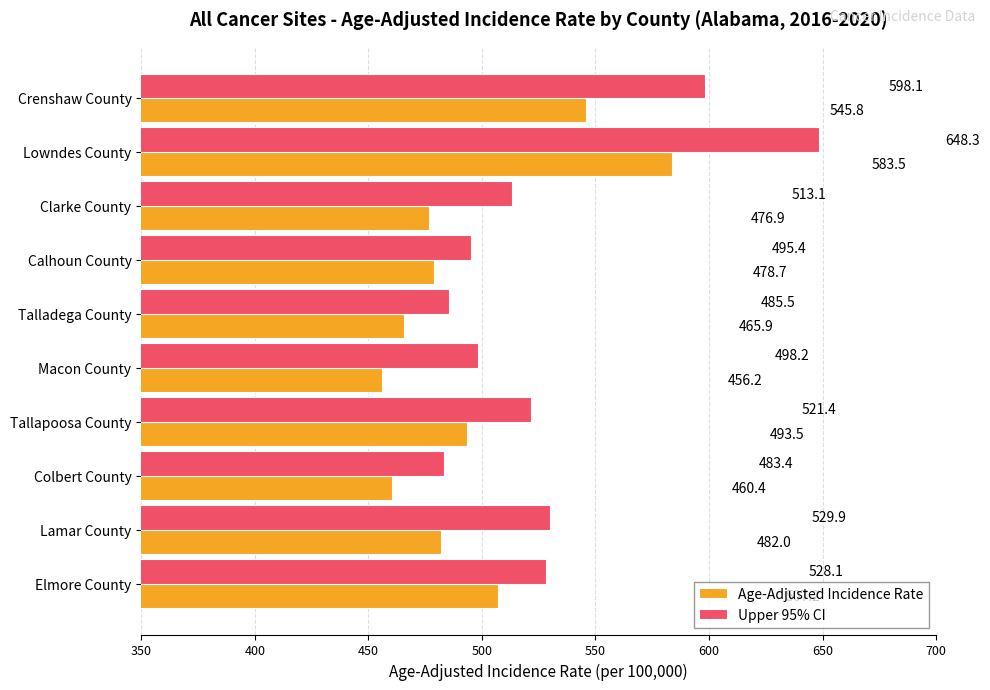

Is it true that Upper 95% CI equals 498.2 at Macon County?

True